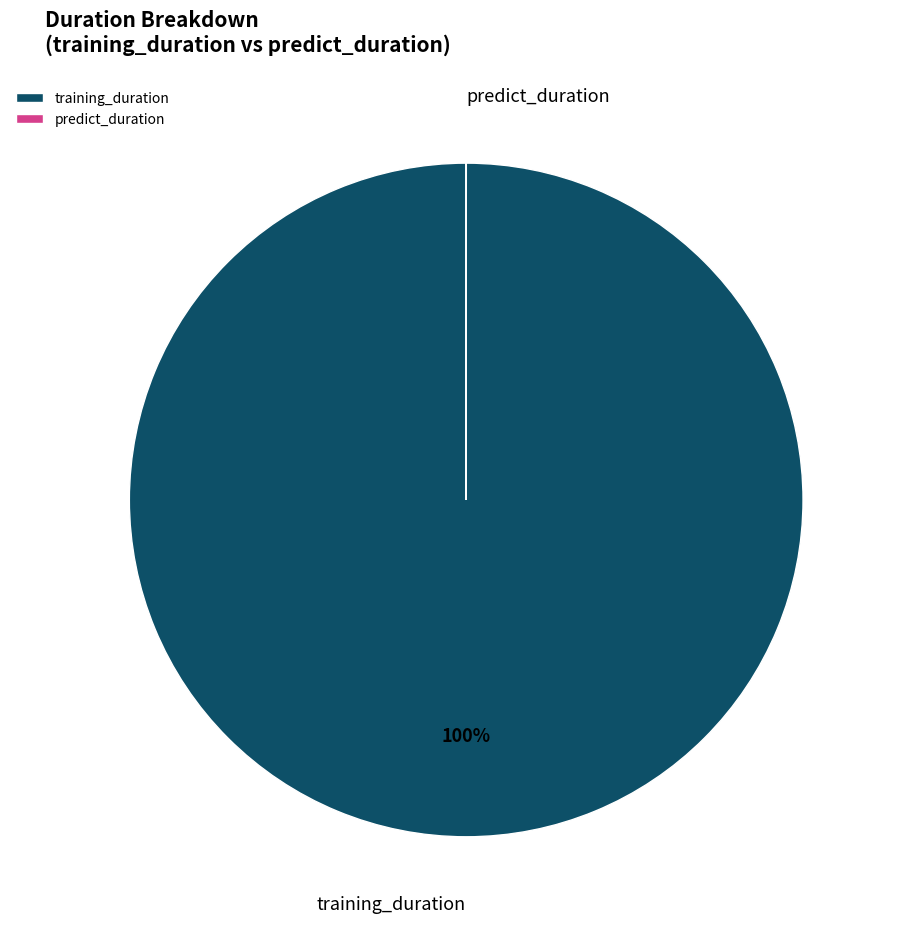

To the nearest percent, what is the difference between the largest and smallest slice percentages?

100%